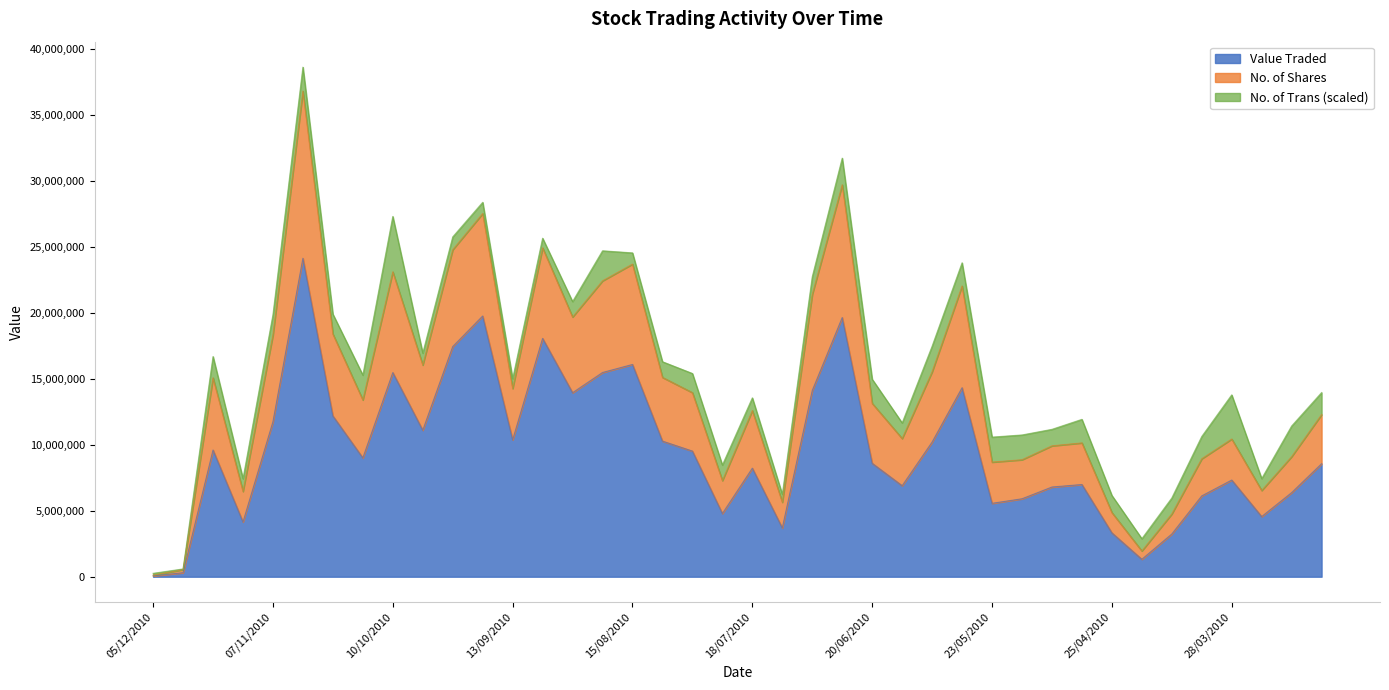

Does the chart display data point markers on the line(s)?

No